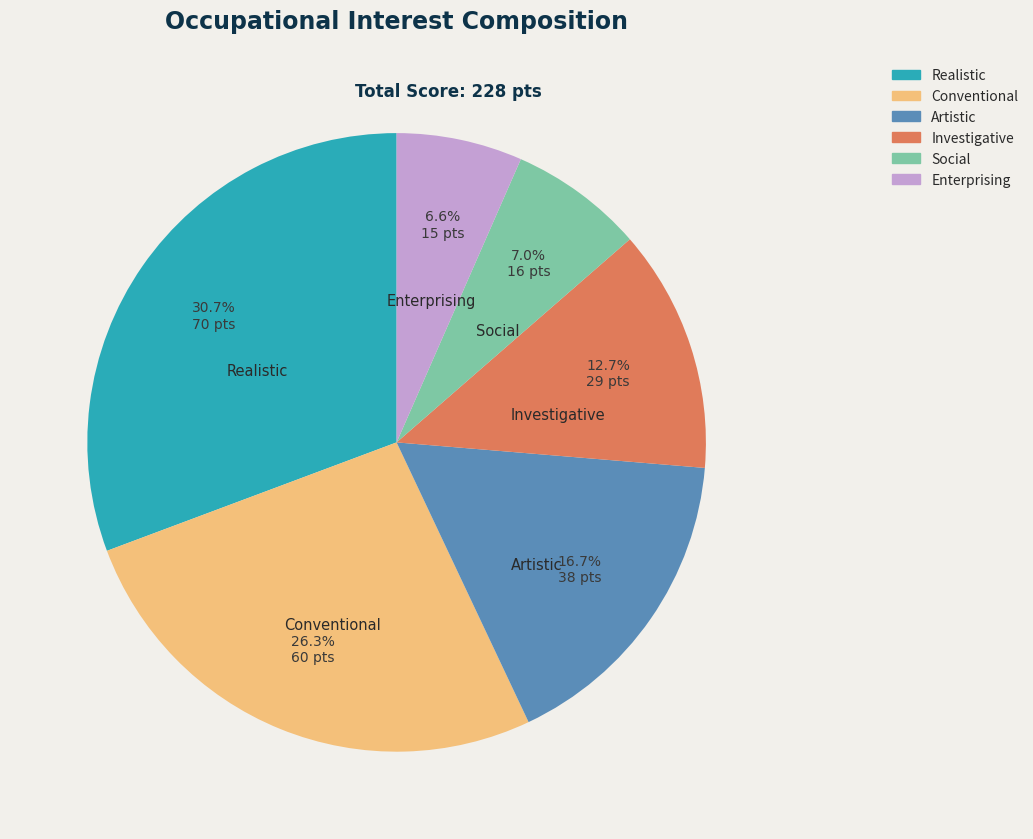

Approximately how many times larger is the value at Investigative compared to Conventional?

0.5